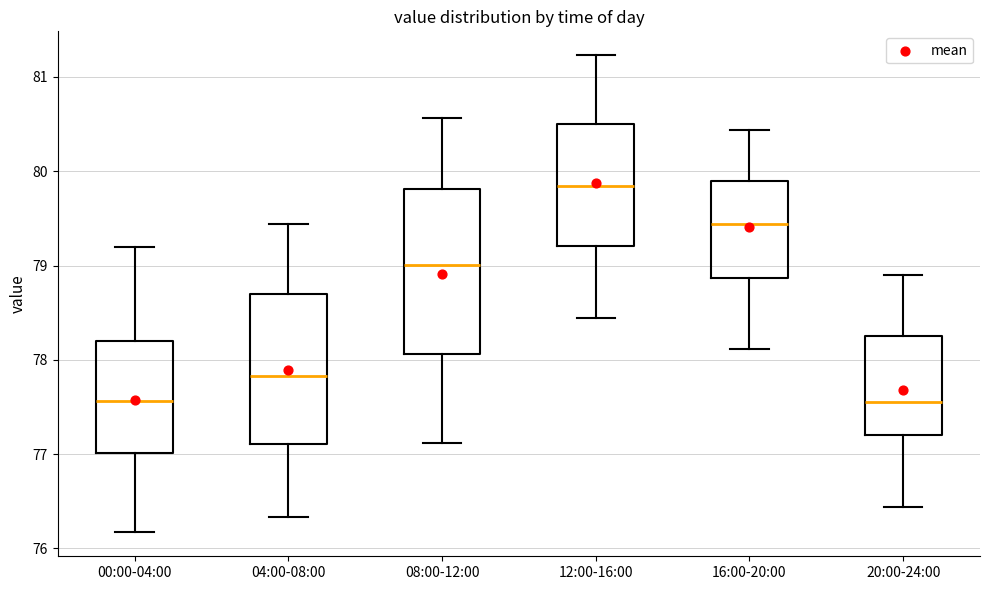

Comparing the boxes themselves (not the whiskers), which one is the tallest?

08:00-12:00